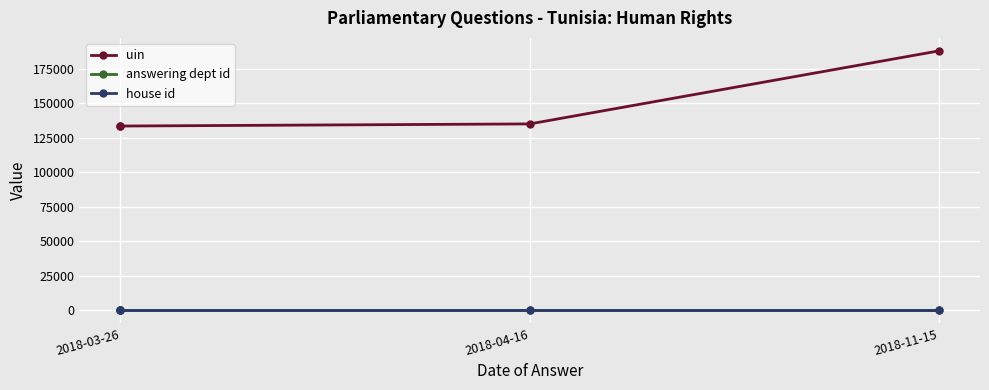

What is the label of the 1st point from the left?

2018-03-26